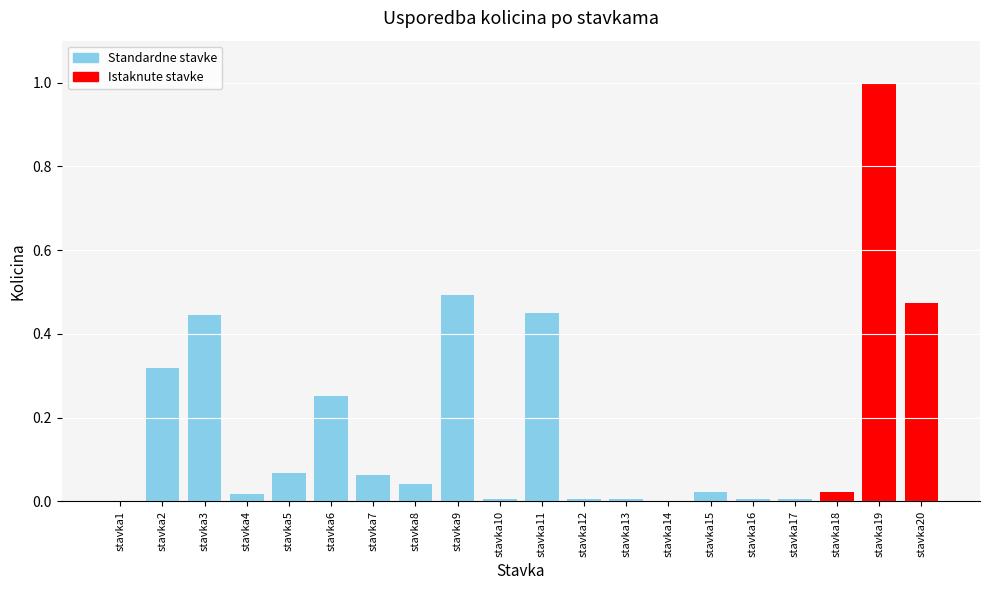

The value at stavka6 is 0.1. True or false?

False